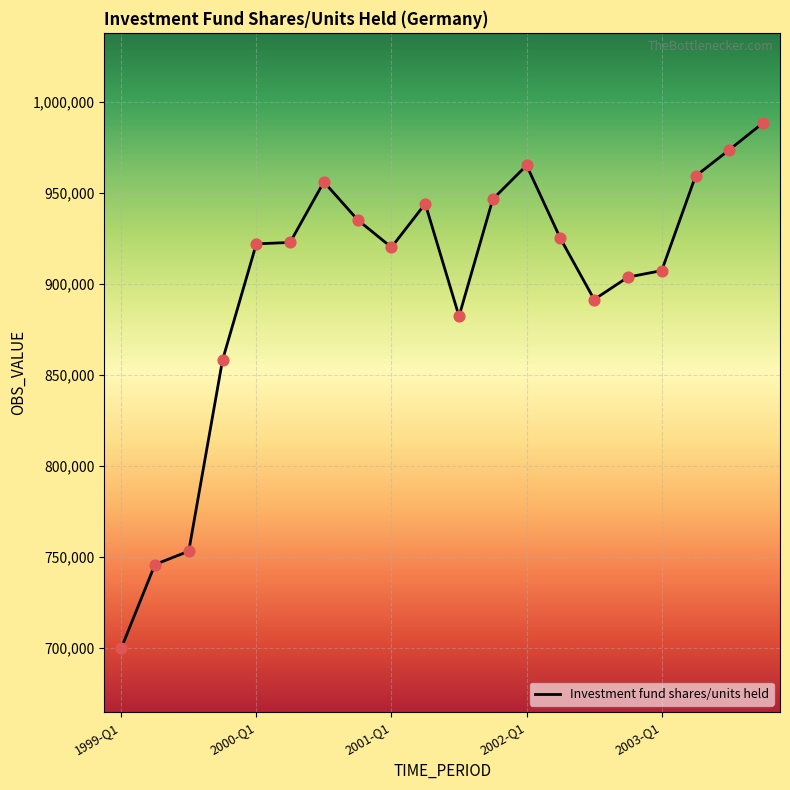

What is the difference between the maximum and minimum values?

288625